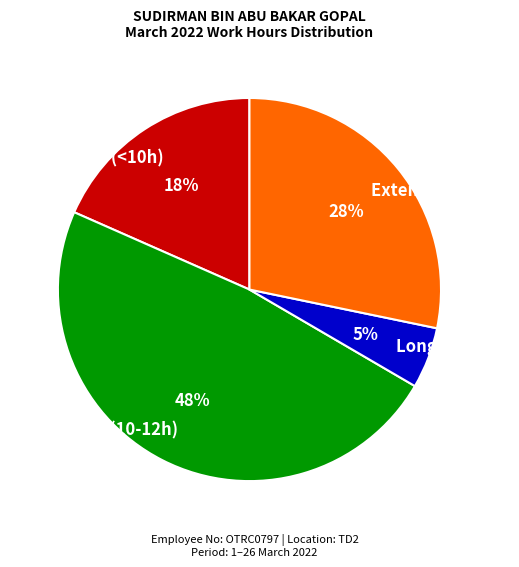

Which has a higher value, Short (<10h) or Long (12-14h)?

Short (<10h)